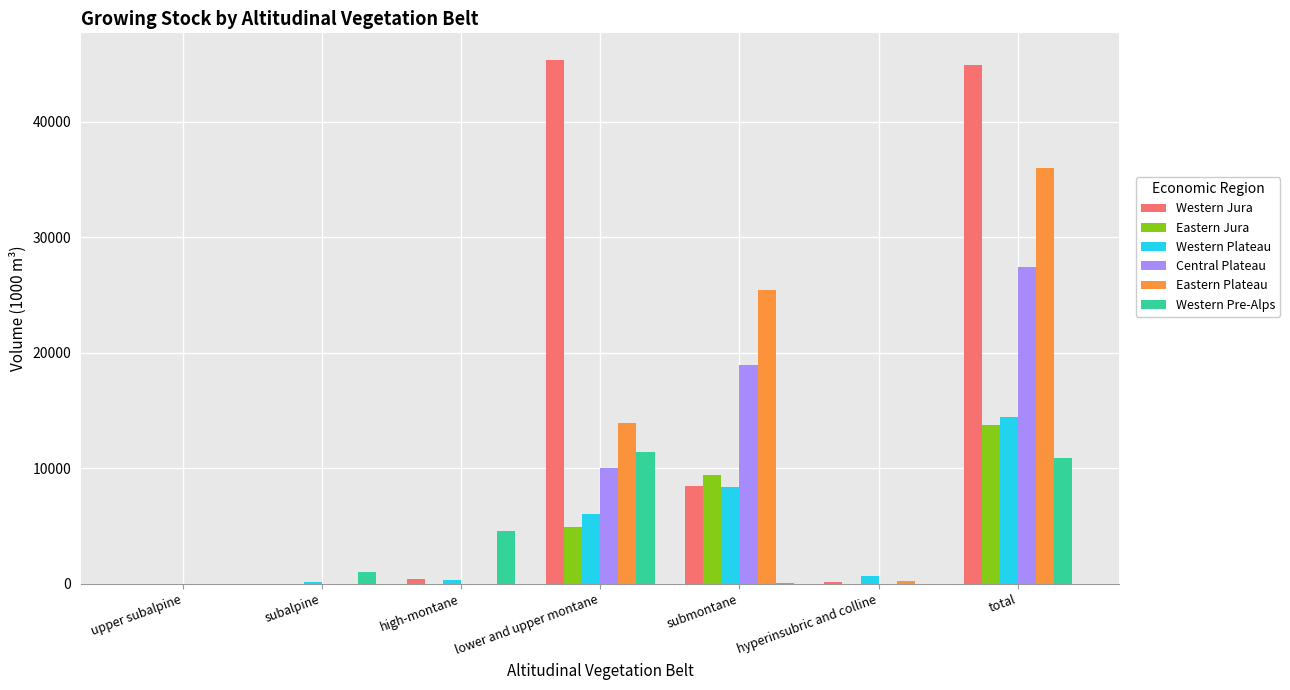

At which label is Western Jura closest to 22690?

submontane